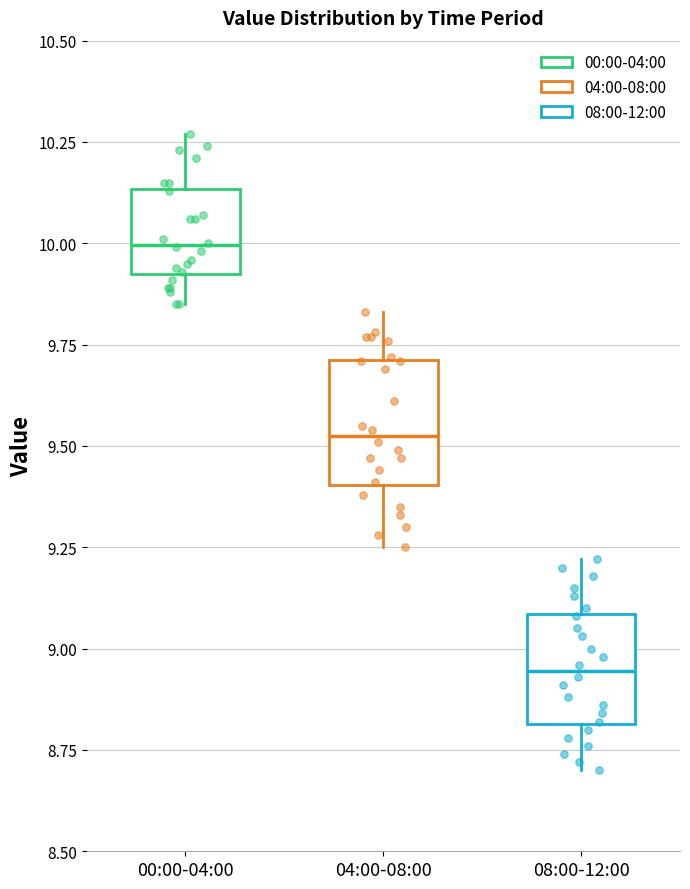

Which box's median line is the highest?

00:00-04:00